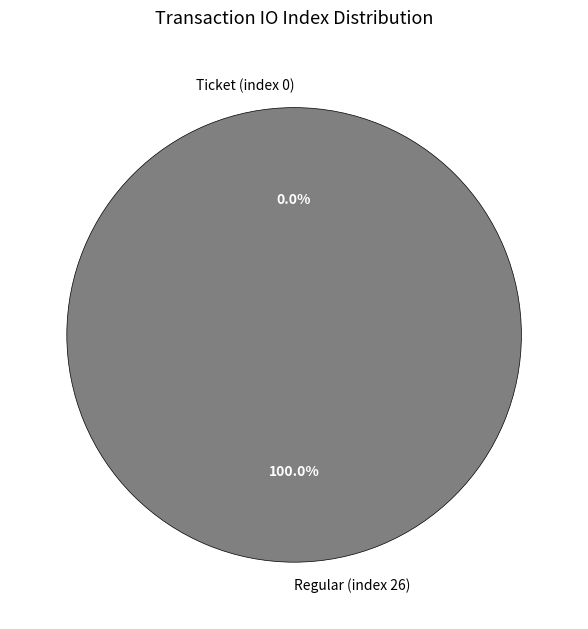

What is the largest slice in the pie chart?

Regular (index 26)